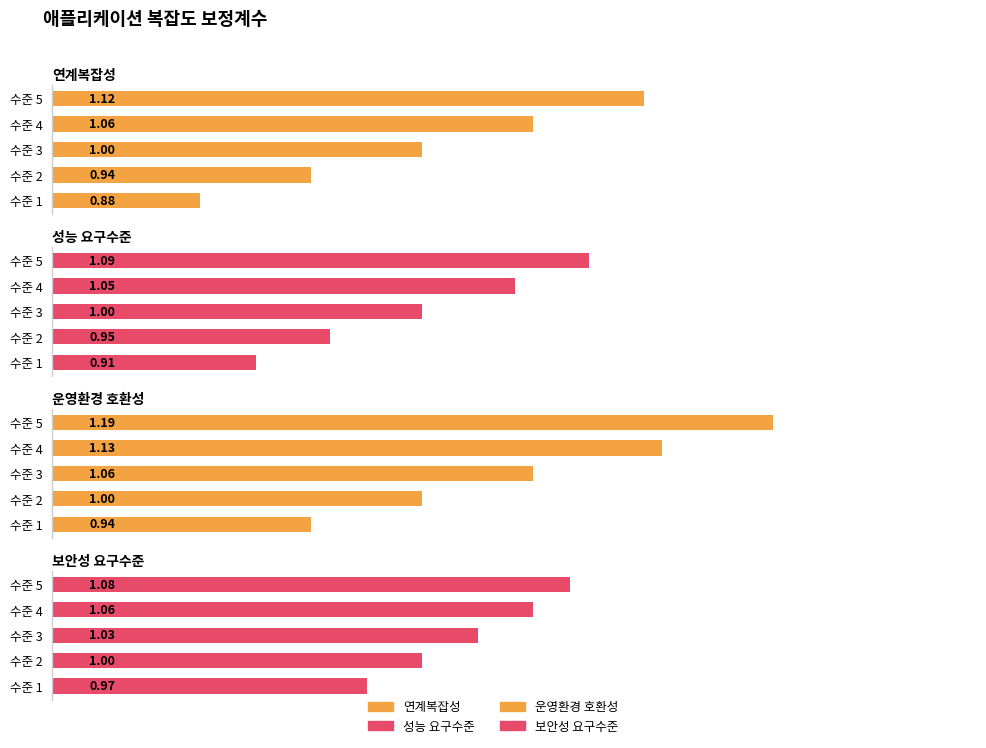

At how many categories does at least one series exceed 1?

3